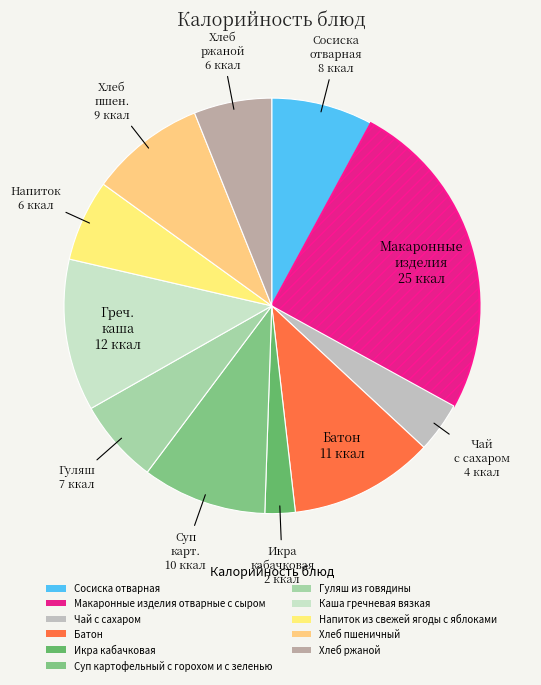

Is there any slice that represents more than half of the pie?

No